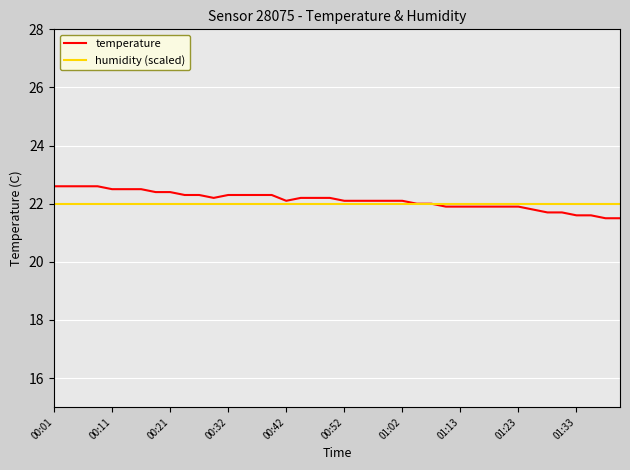

List the series in order of their peak value, highest first.

temperature, humidity (scaled)